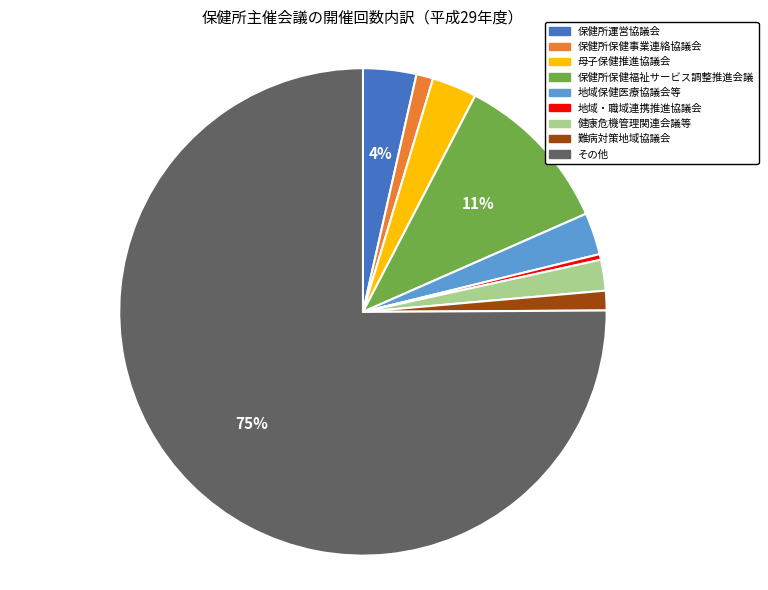

True or false: 地域保健医療協議会等 accounts for 11% of the total.

False